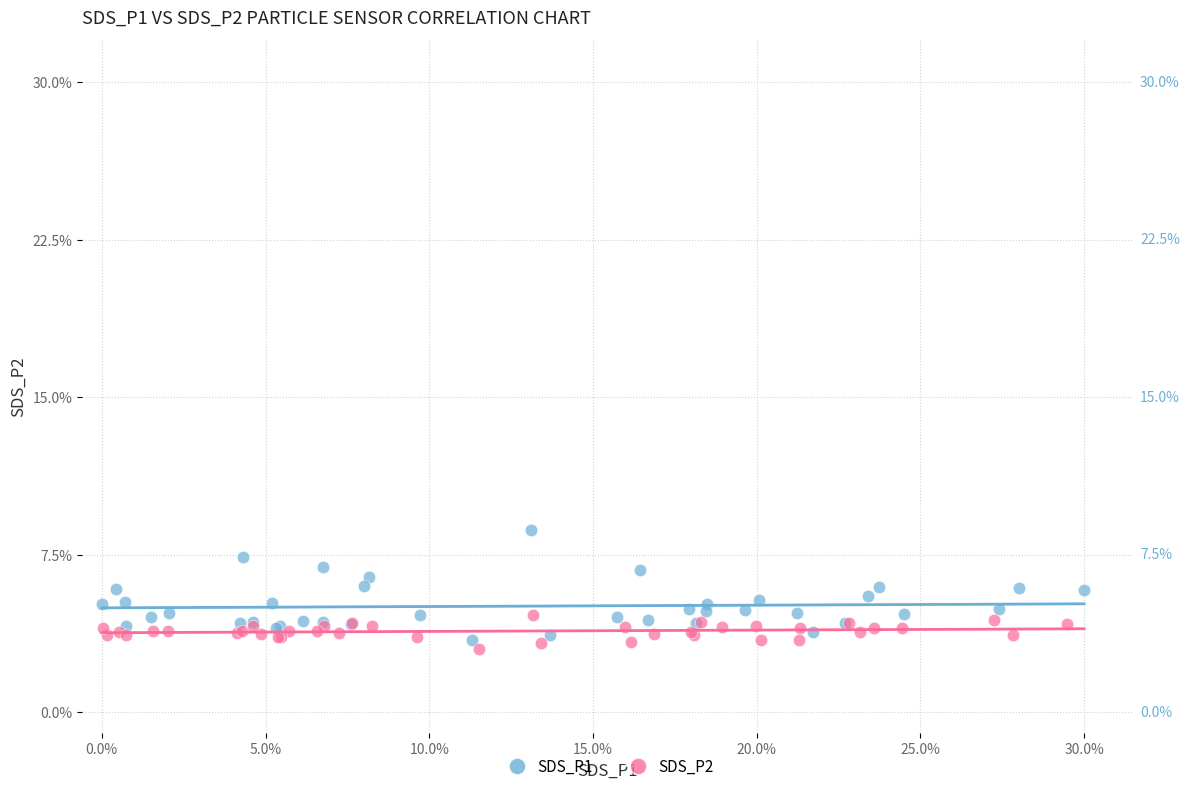

Which series has the widest spread of Y values?

SDS_P1